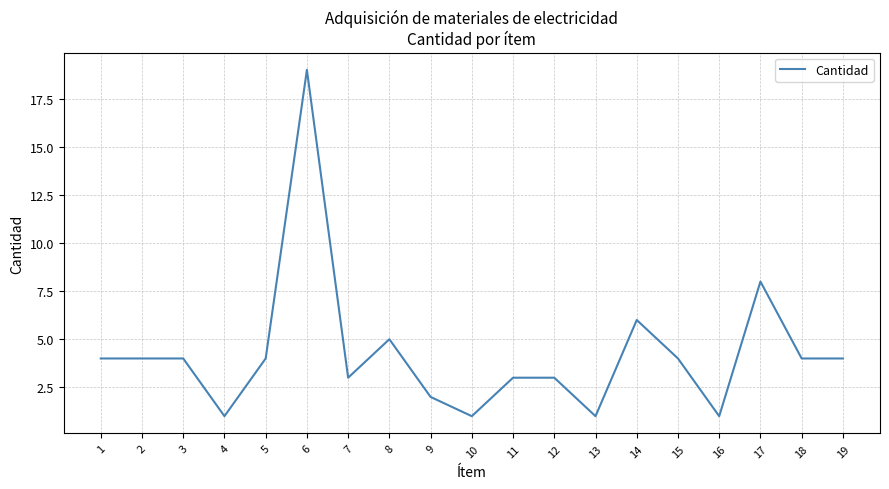

What is the maximum value shown in the chart?

19